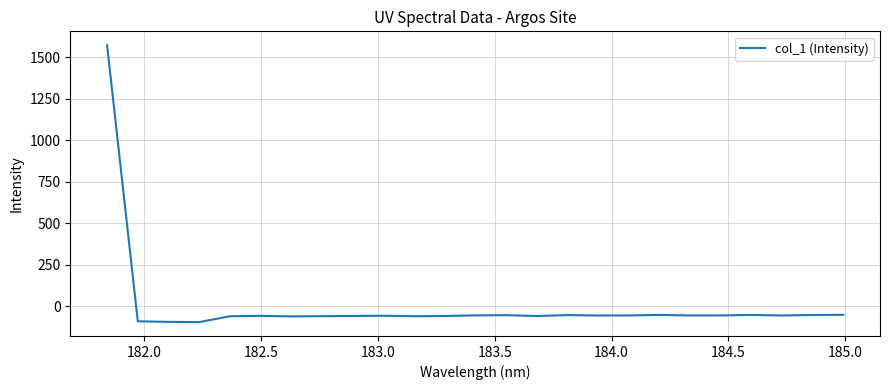

How many values are below -56?

17